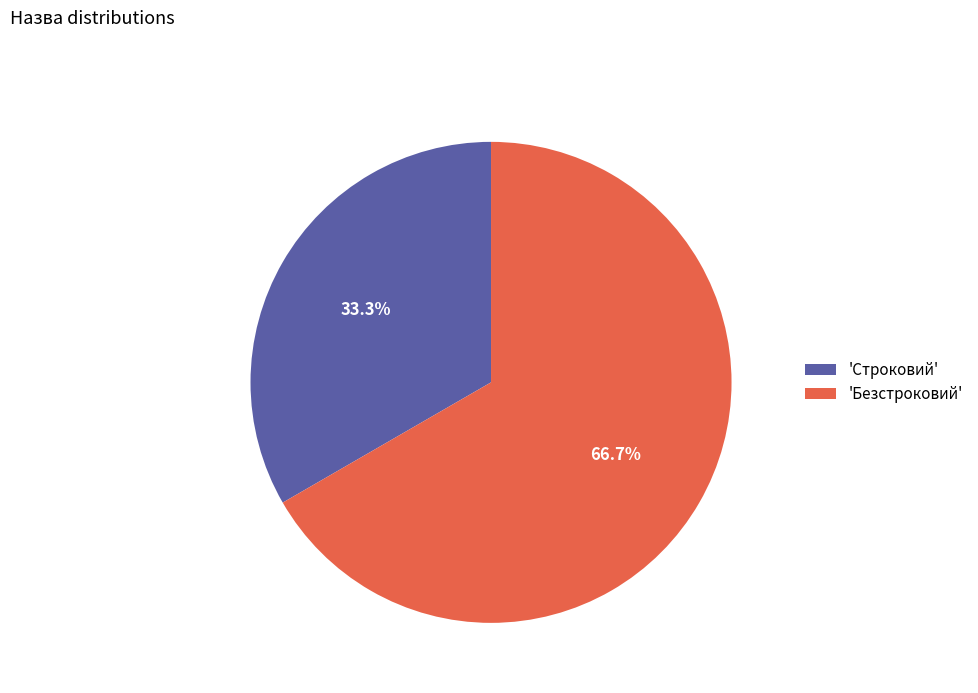

Is the sum of 'Строковий' and 'Безстроковий' greater than half?

Yes